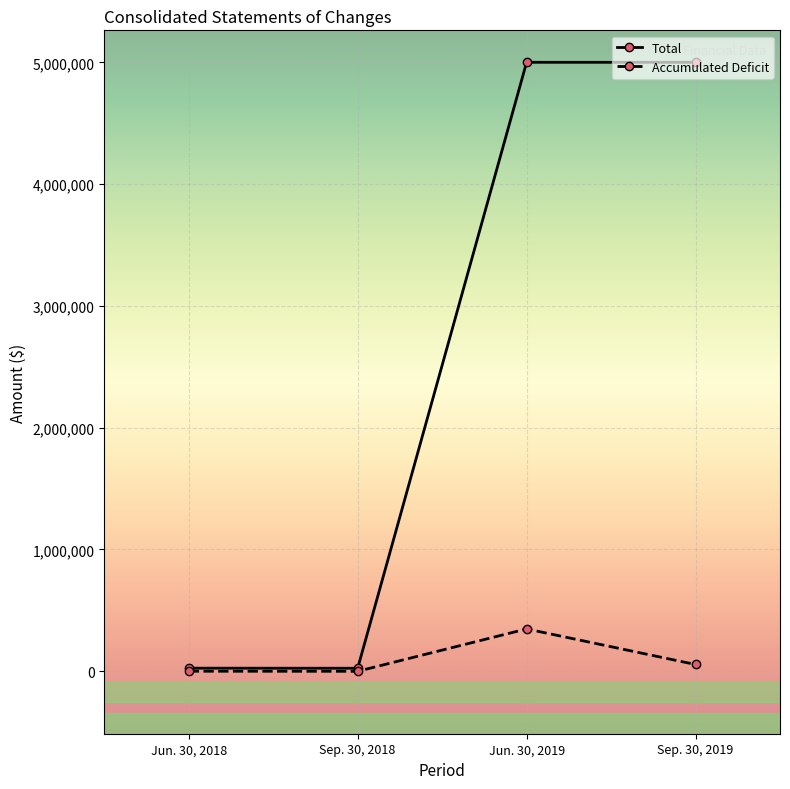

What is the smallest value displayed?

-1675